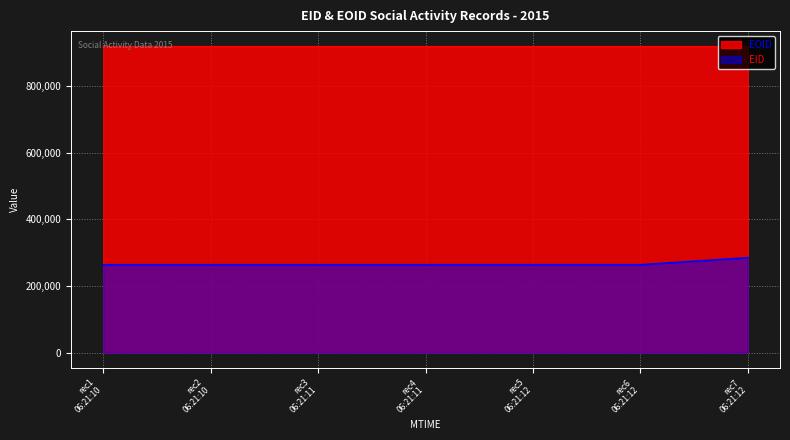

Reading right to left, what are all the values shown in this chart?

EID: 284885	263718	263715	263714	263713	263712	263711
EOID: 918685	918684	918683	918682	918681	918680	918679